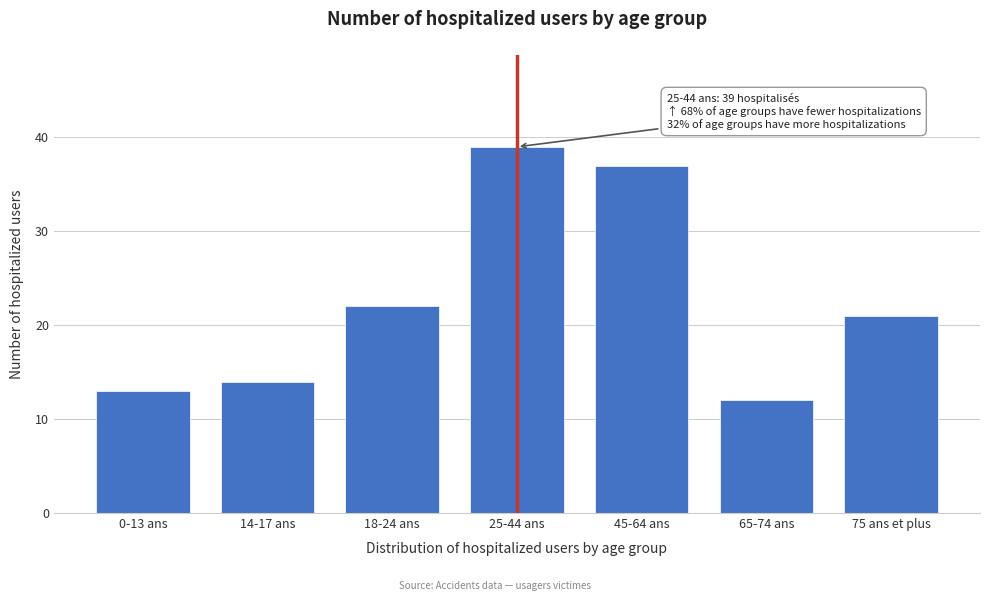

Reading left to right, transcribe all the data shown in this chart.

13	14	22	39	37	12	21